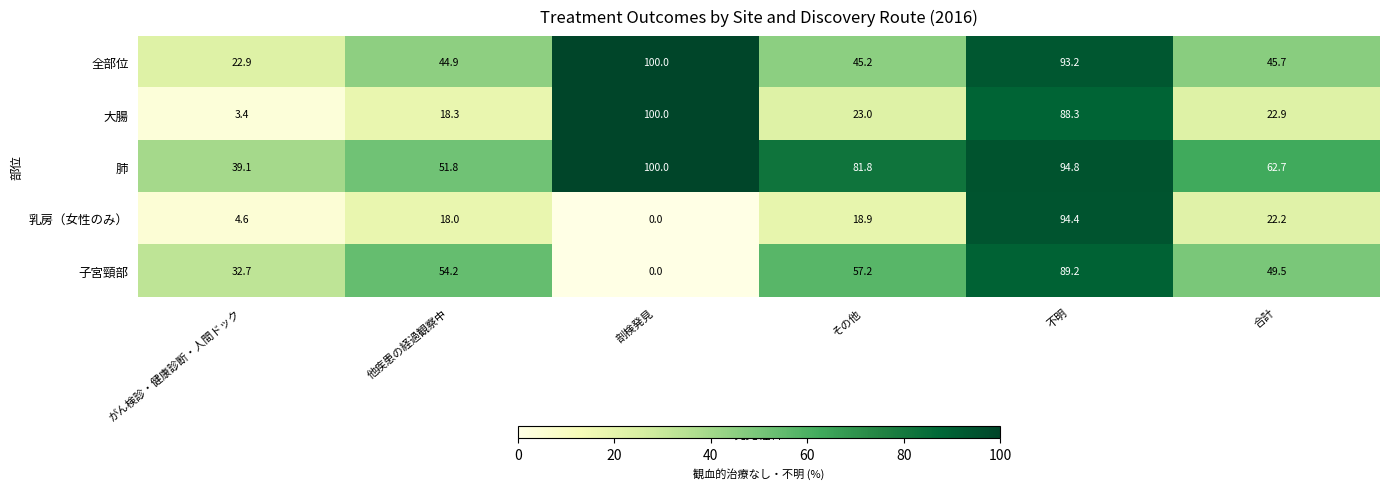

Which series has the largest total across all categories?

肺